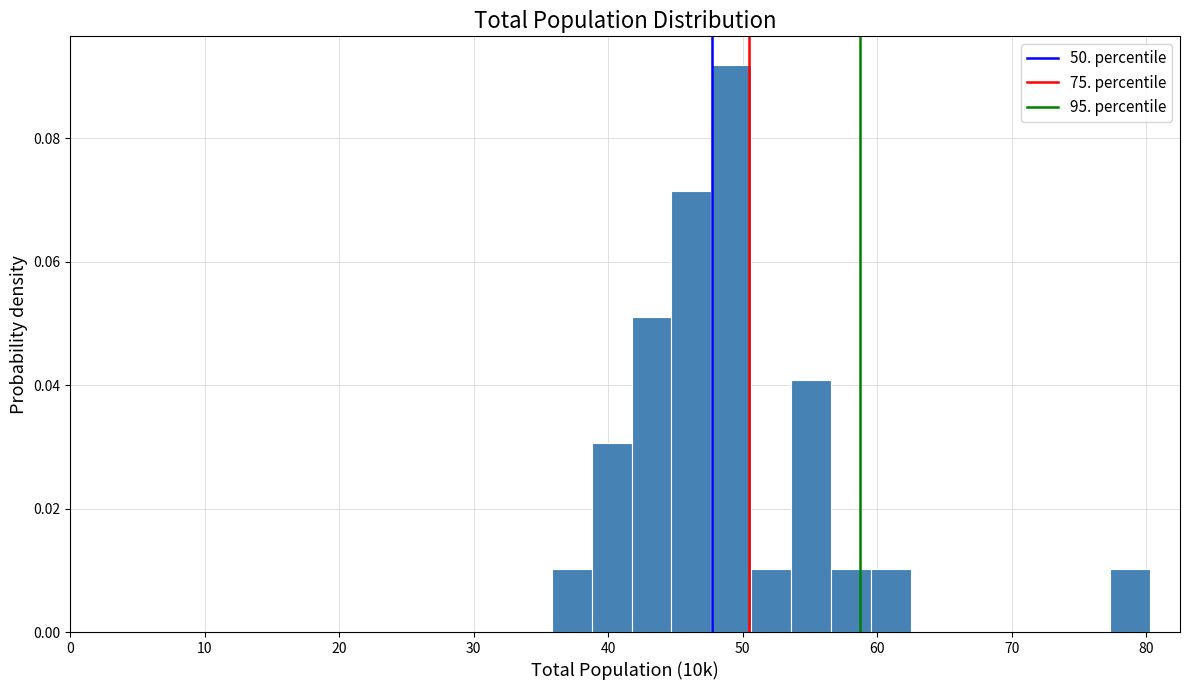

Read against the x-axis, roughly where is the centre of the tallest bar?

49